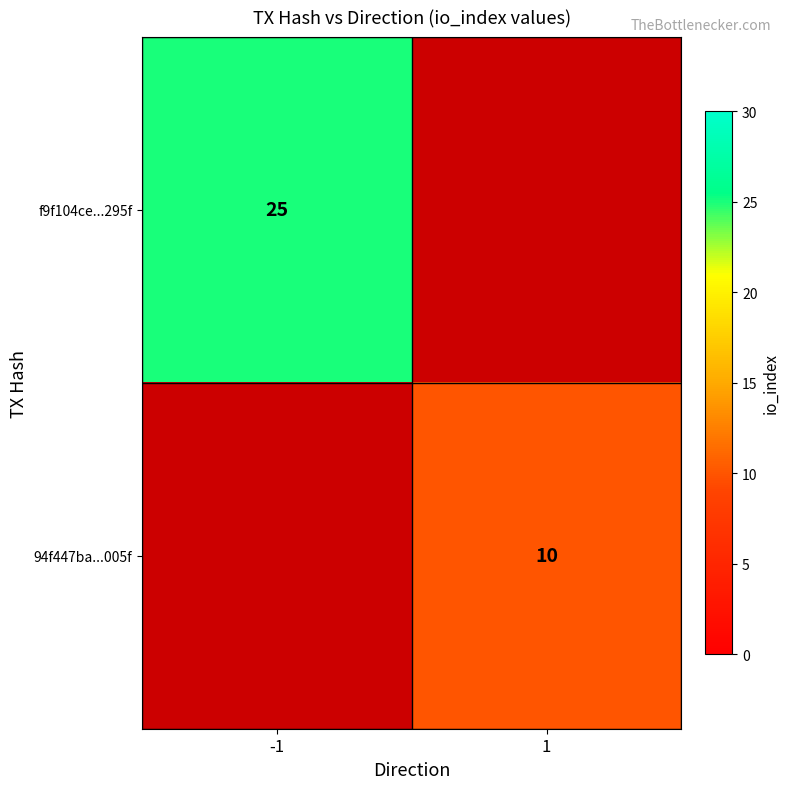

The value of f9f104ce...295f at -1 is 14. True or false?

False